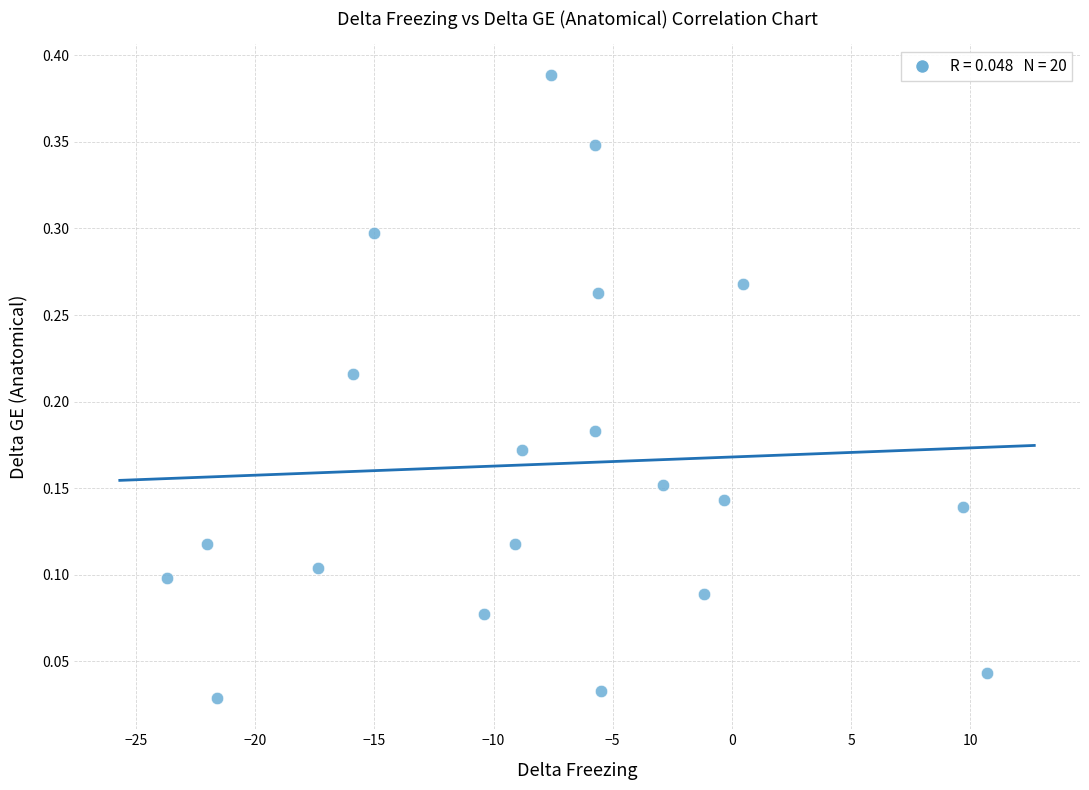

What is the range of X values (max minus min)?

34.4